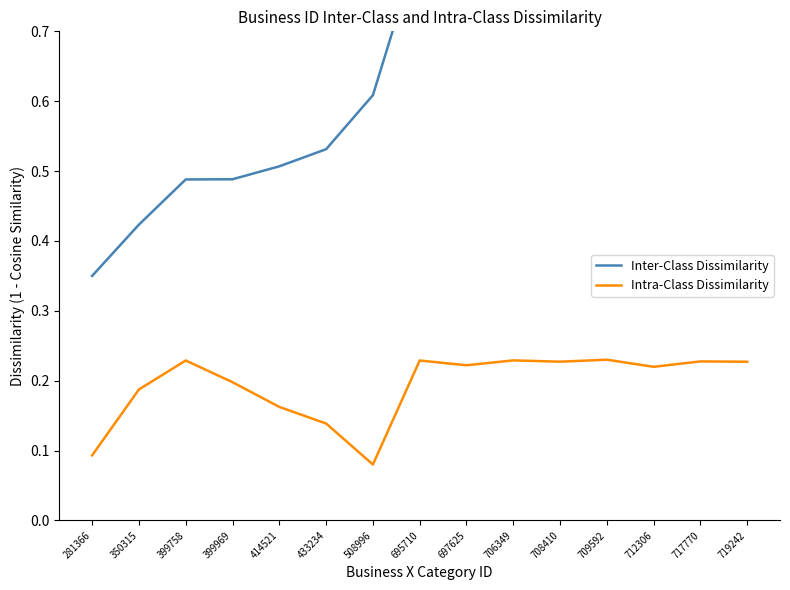

How many lines are shown in the chart?

2